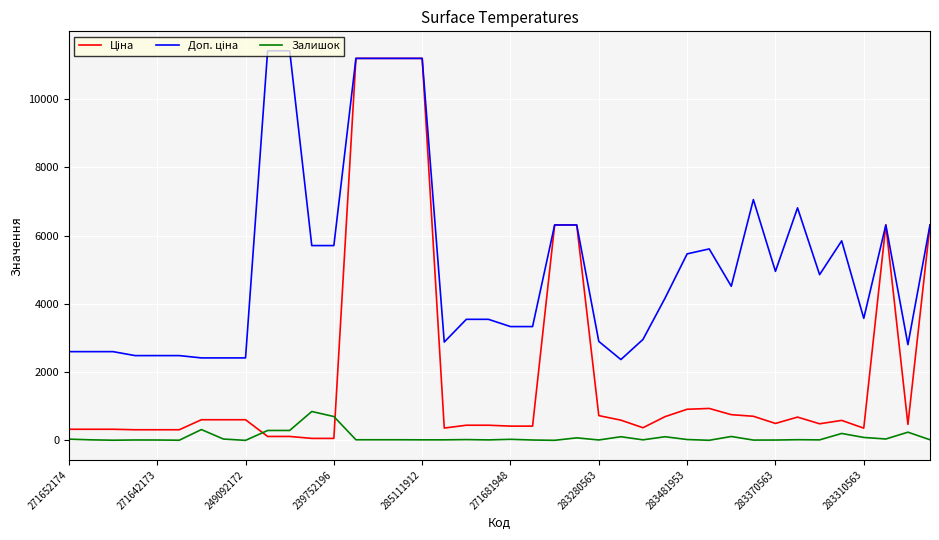

What is the greatest value displayed?

11410.0